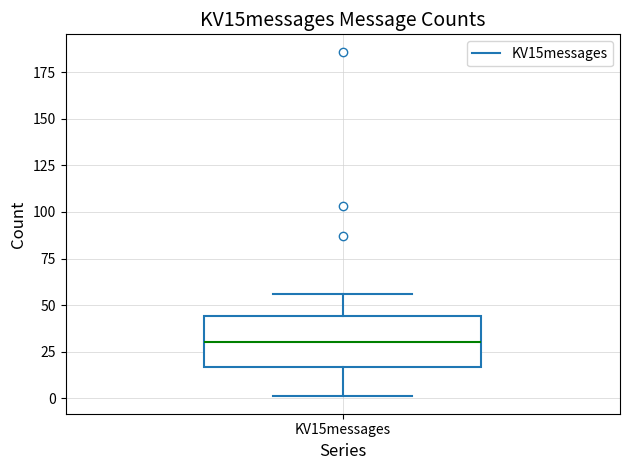

Transcribe this box plot: give where the median line is, the range the box spans, and where the two whiskers end, as read against the y-axis. The values are not printed on the chart, so give them approximately, as read against the axis.

median 30, box 15 to 45, whiskers 0 to 55